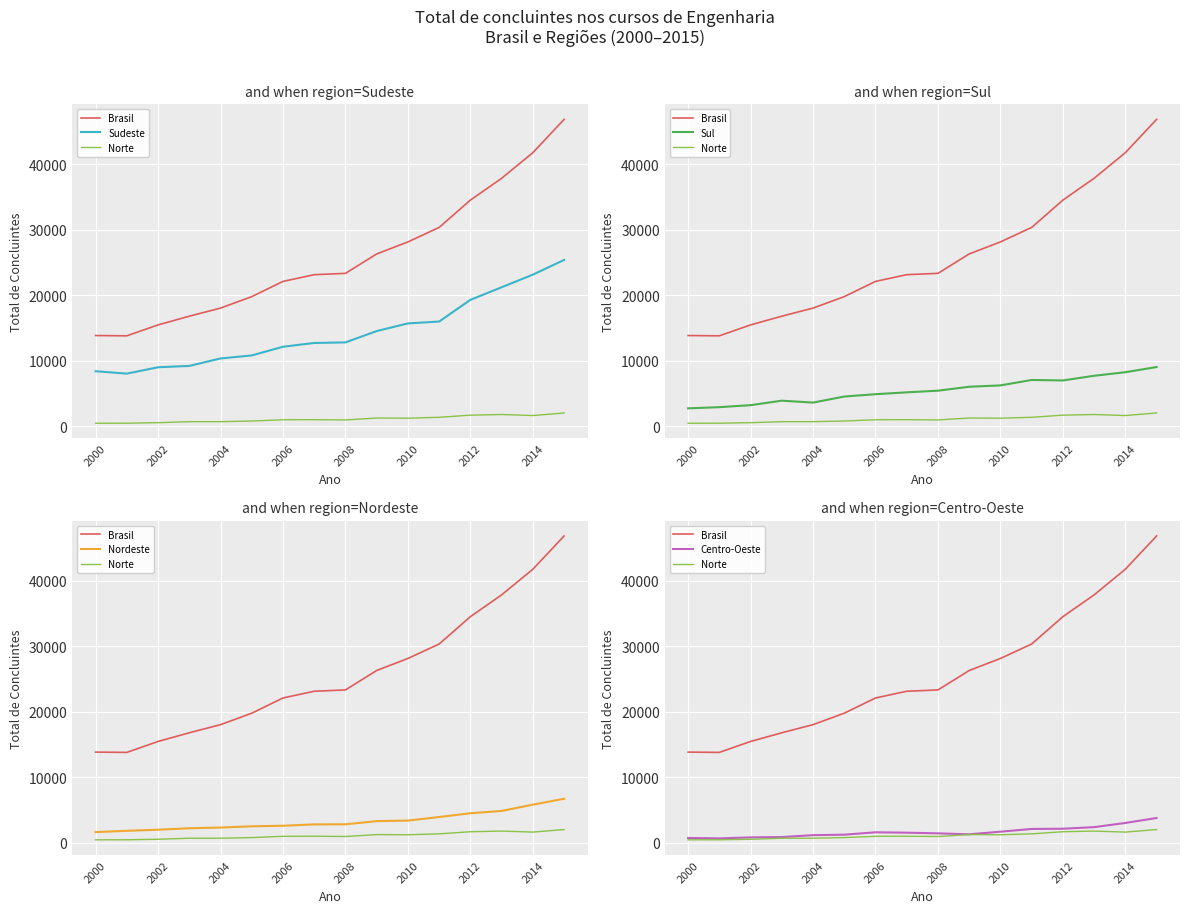

At how many categories does at least one series exceed 18051?

11